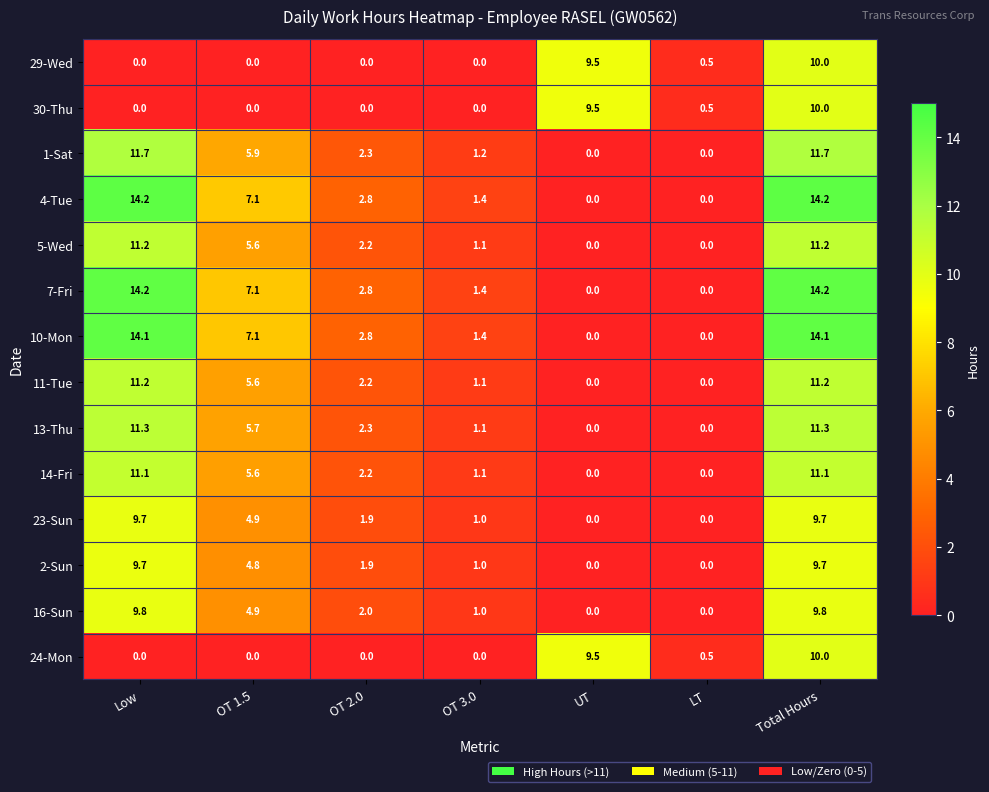

What is the spread (max minus min) of values at LT?

0.5